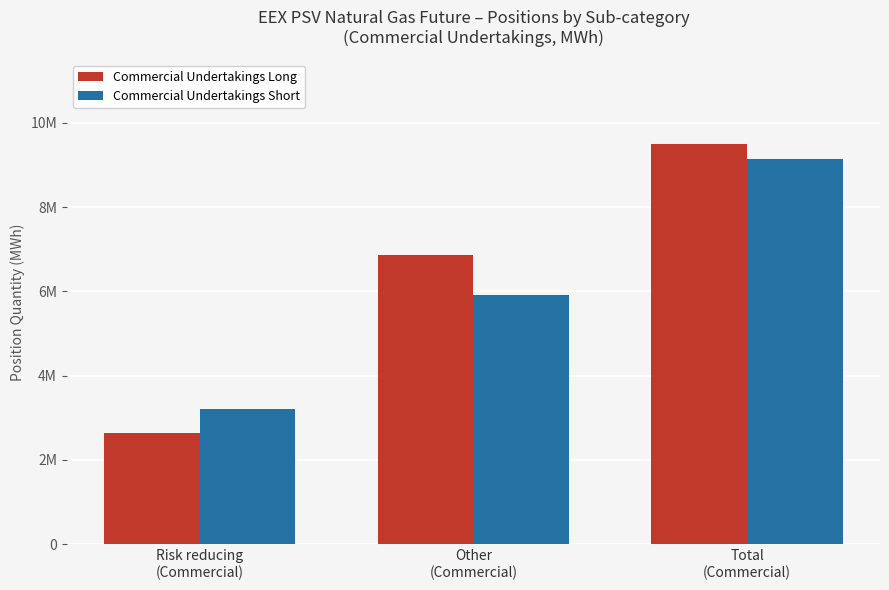

What is the difference between the maximum and minimum values in the Commercial Undertakings Long series?

6858840